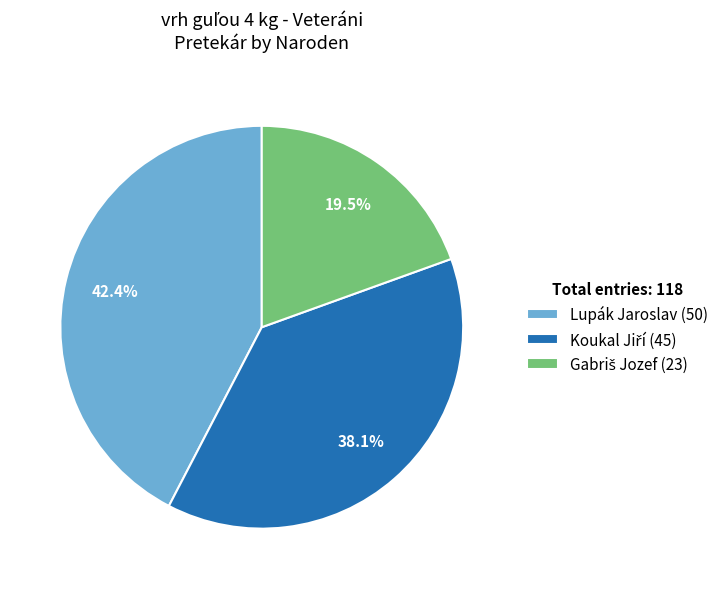

What is the largest slice in the pie chart?

Lupák Jaroslav